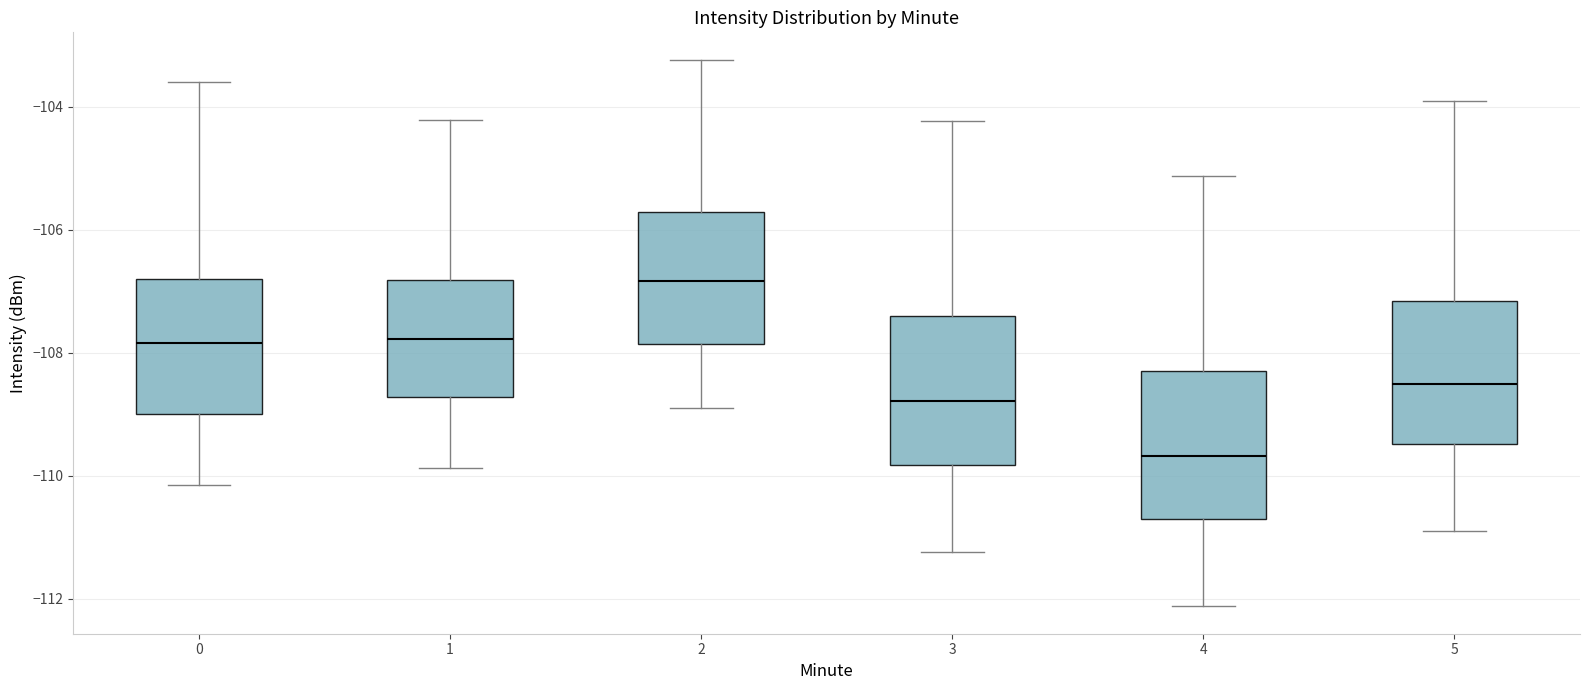

Reading left to right, transcribe this box plot: for each box, give where its median line is, the range the box spans, and where its two whiskers end, as read against the y-axis. The values are not printed on the chart, so give them approximately, as read against the axis.

0: median -107.8, box -109.0 to -106.8, whiskers -110.2 to -103.6
1: median -107.8, box -108.8 to -106.8, whiskers -109.8 to -104.2
2: median -106.8, box -107.8 to -105.8, whiskers -109.0 to -103.2
3: median -108.8, box -109.8 to -107.4, whiskers -111.2 to -104.2
4: median -109.6, box -110.8 to -108.2, whiskers -112.2 to -105.2
5: median -108.6, box -109.4 to -107.2, whiskers -111.0 to -104.0